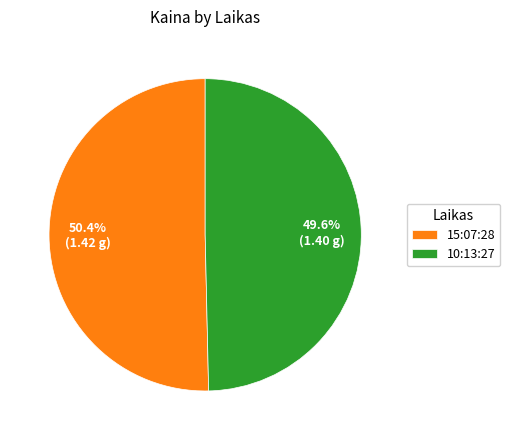

Which slice represents more than half of the pie?

15:07:28